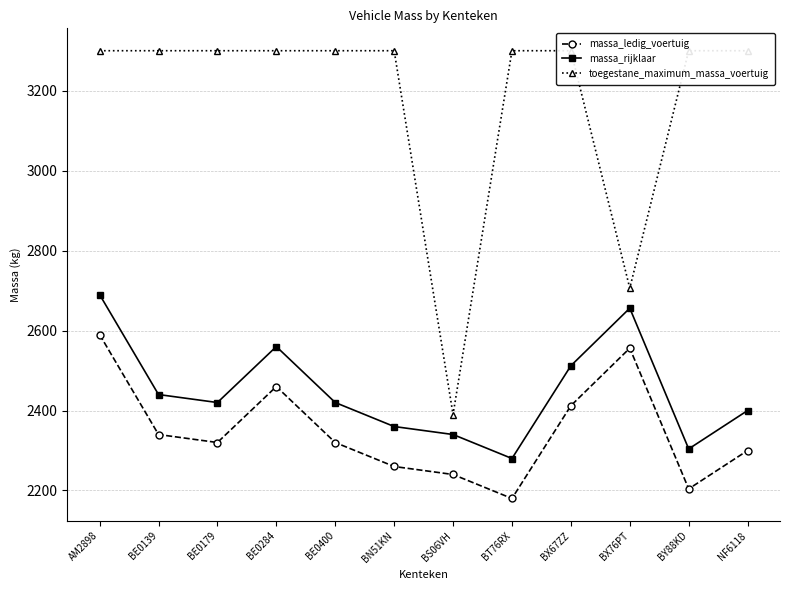

At which label does massa_ledig_voertuig first exceed 2320?

AM2898